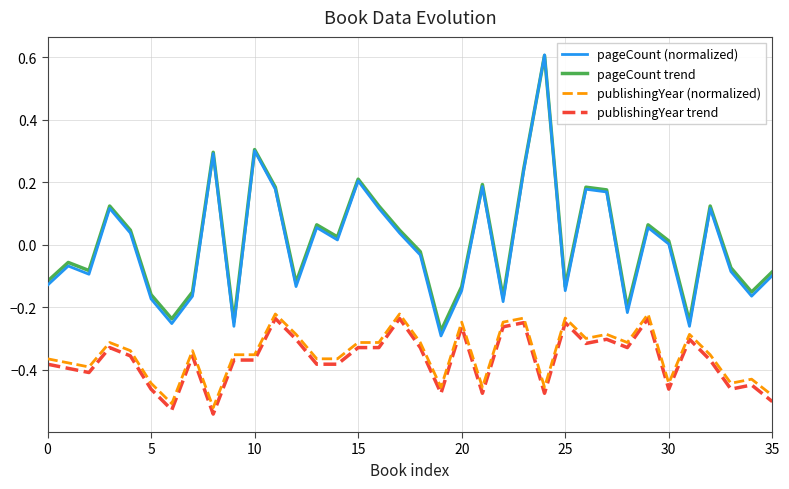

True or false: pageCount trend and publishingYear (normalized) cross at least once.

False